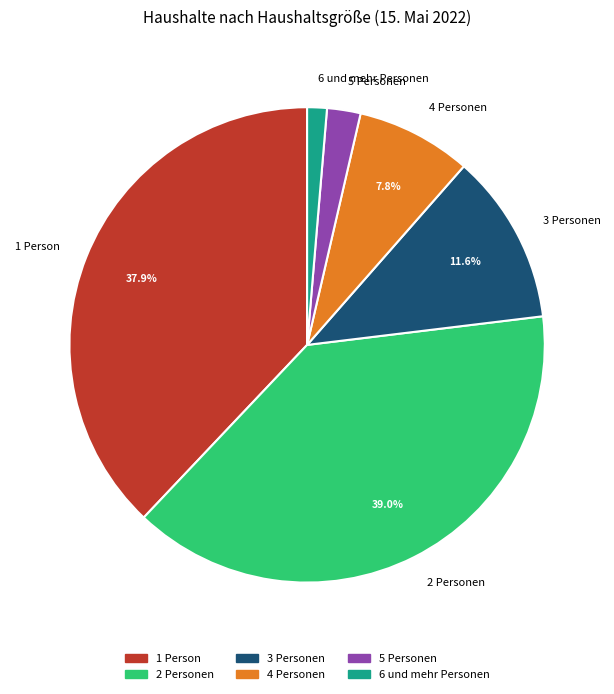

What portion of the pie excludes 2 Personen?

61.0%